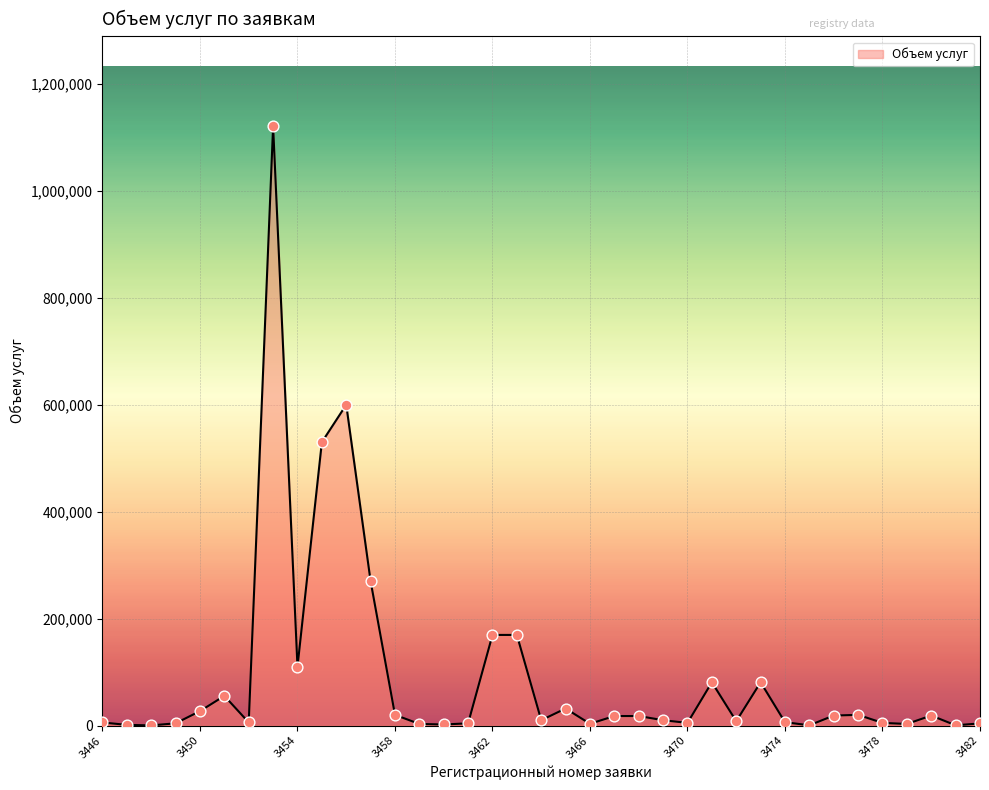

What is the greatest value displayed?

1120928